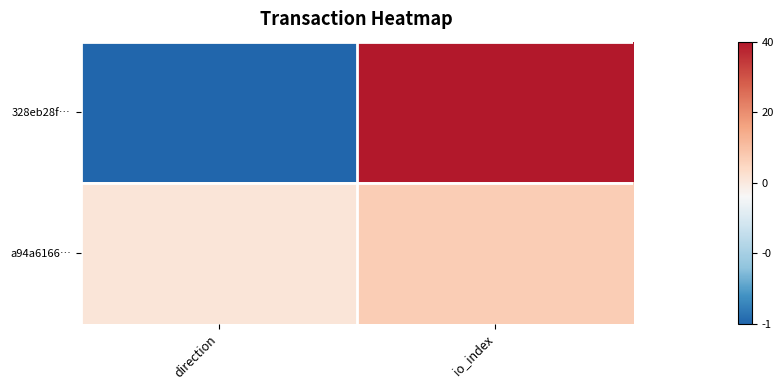

Reading left to right, transcribe all the data shown in this chart.

328eb28f…: direction=-1	io_index=40
a94a6166…: direction=1	io_index=7